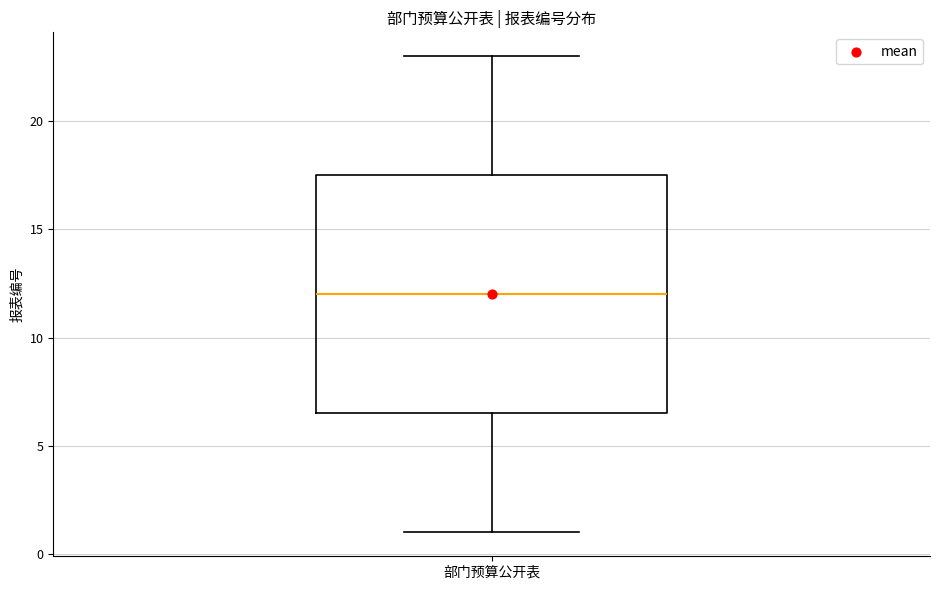

Read this box plot against the y-axis: the position of the median line, the range covered by the box, and the ends of both whiskers. The values are not printed on the chart, so give them approximately, as read against the axis.

median 12.0, box 6.5 to 17.5, whiskers 1.0 to 23.0